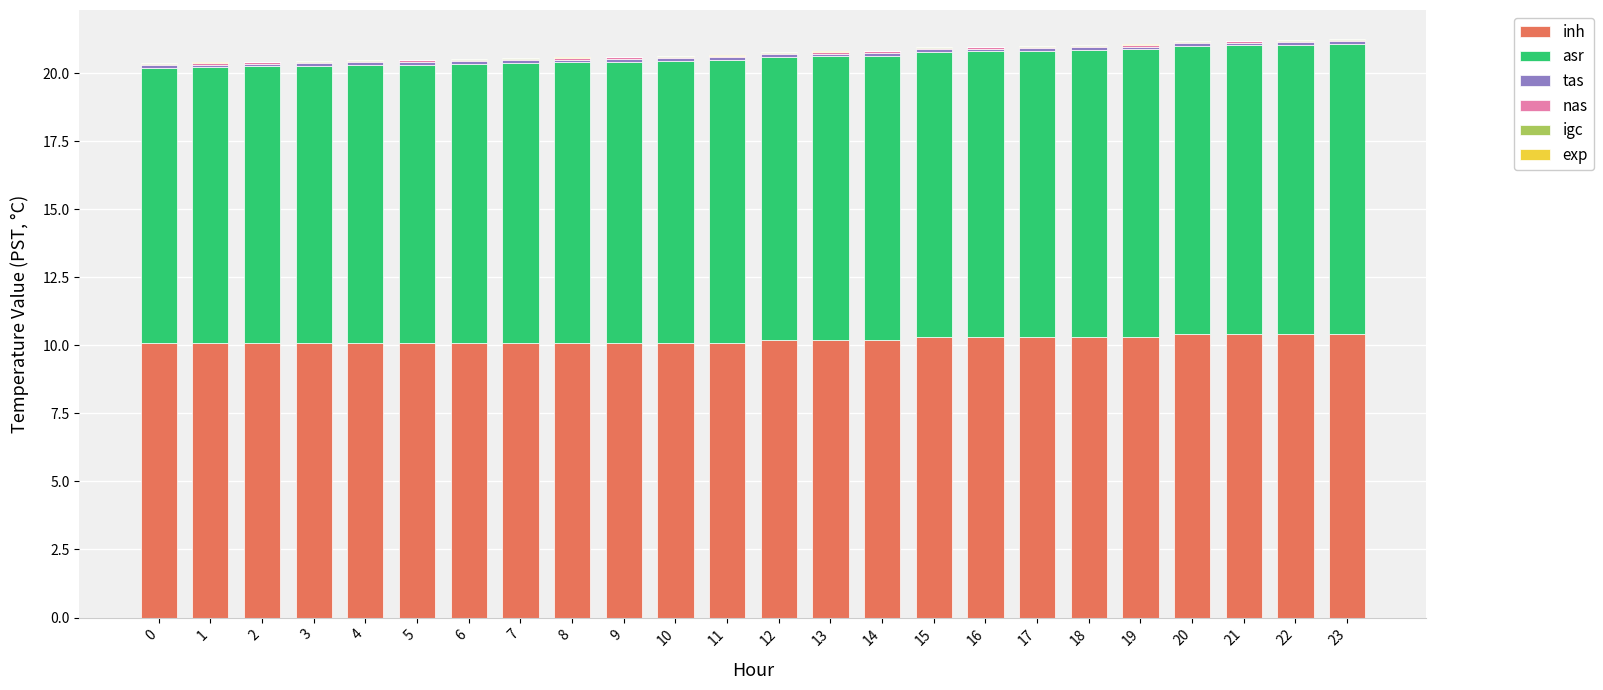

Are the bars horizontal?

No